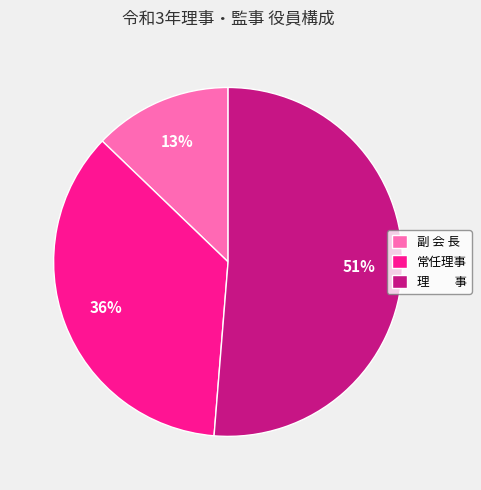

The 副 会 長 slice represents 13% of the pie. True or false?

True